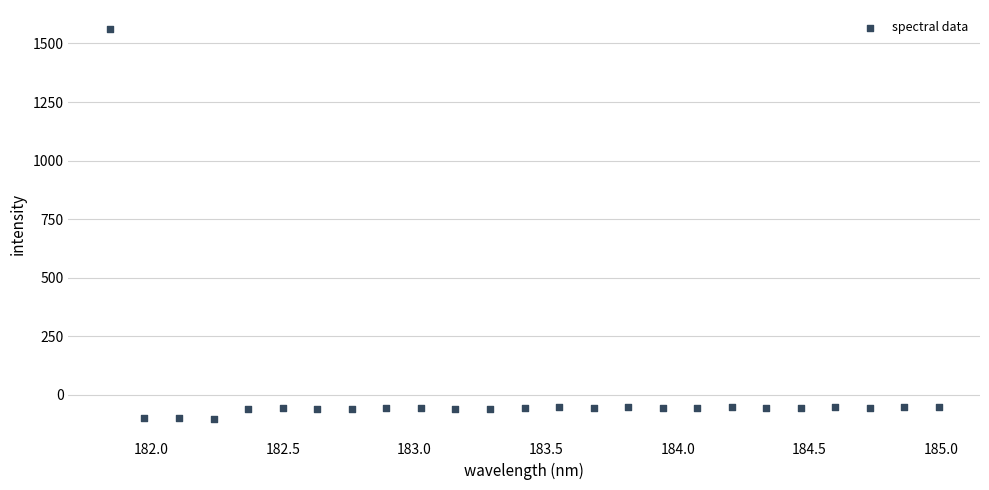

What is the range of Y values (max minus min)?

1662.2